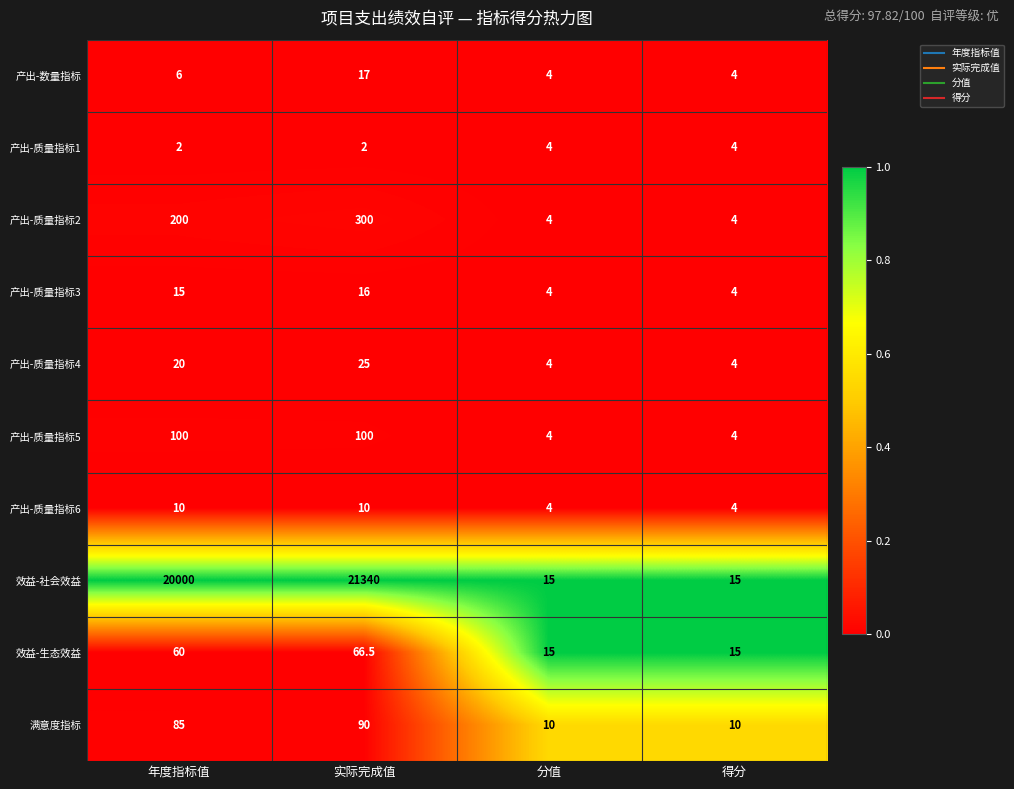

Which series has the largest total across all categories?

效益-社会效益